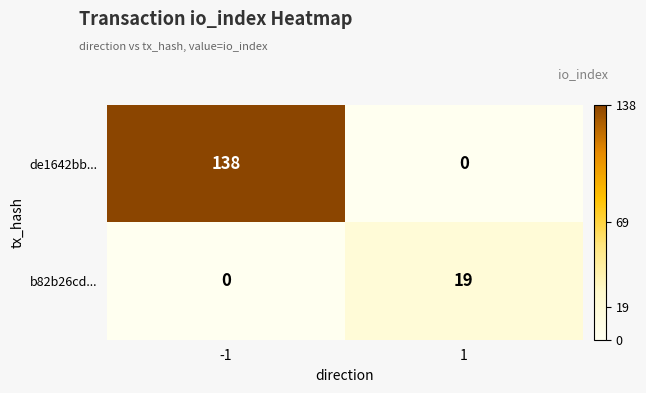

What is the difference between the b82b26cd... values at -1 and 1?

19